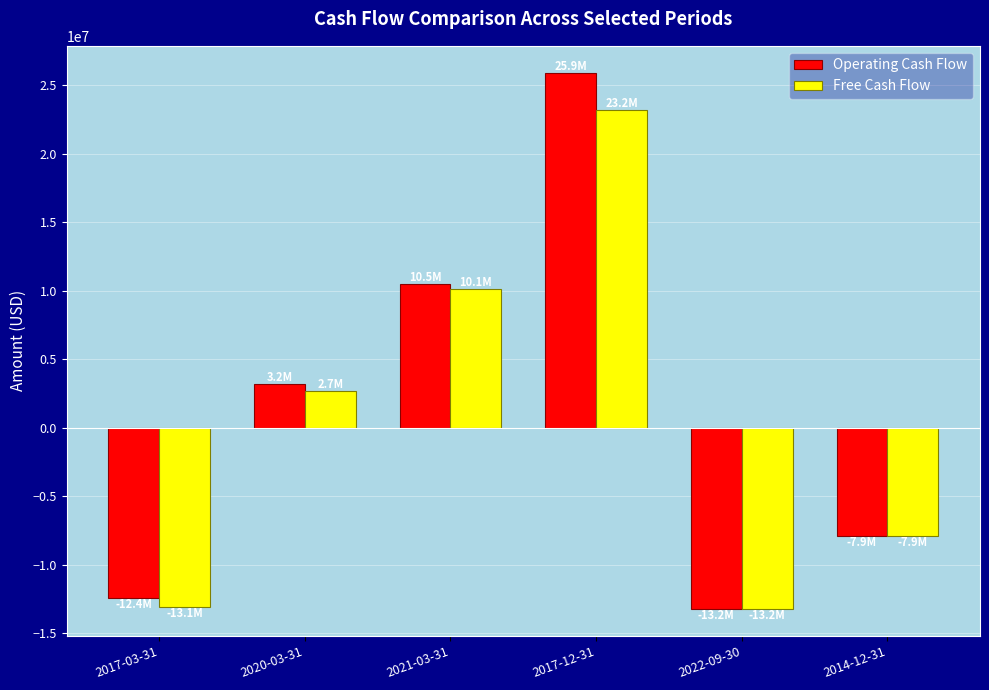

Which series has the widest spread of values?

Operating Cash Flow